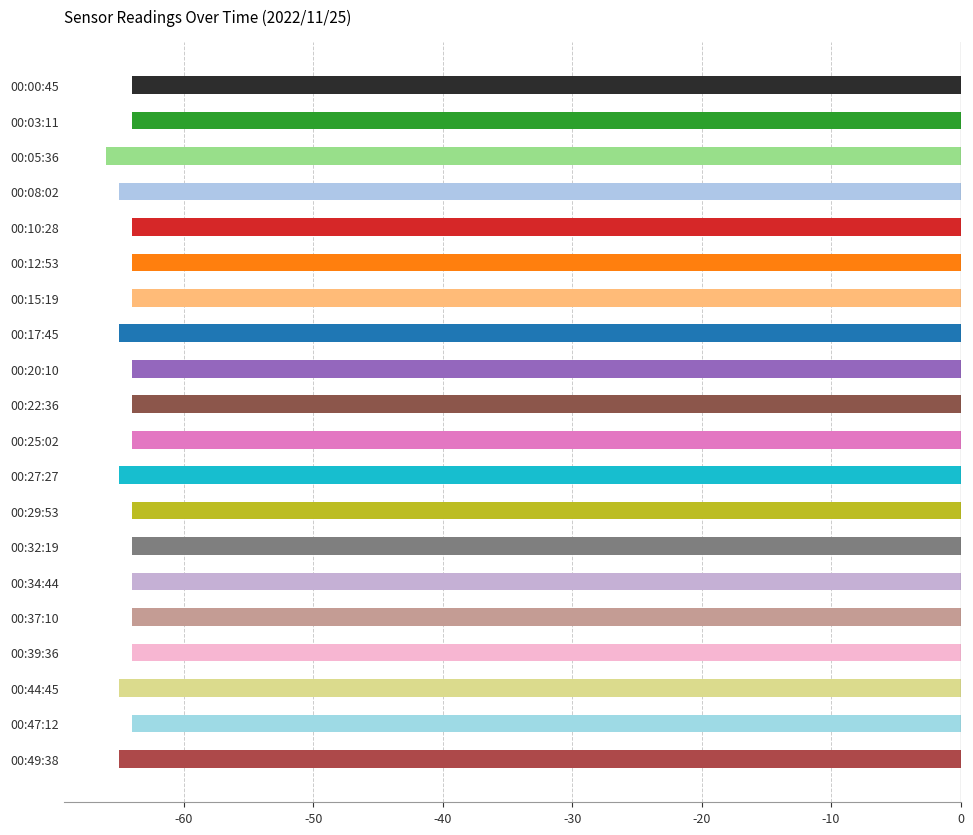

Is it true that the value at 00:15:19 is -28?

False